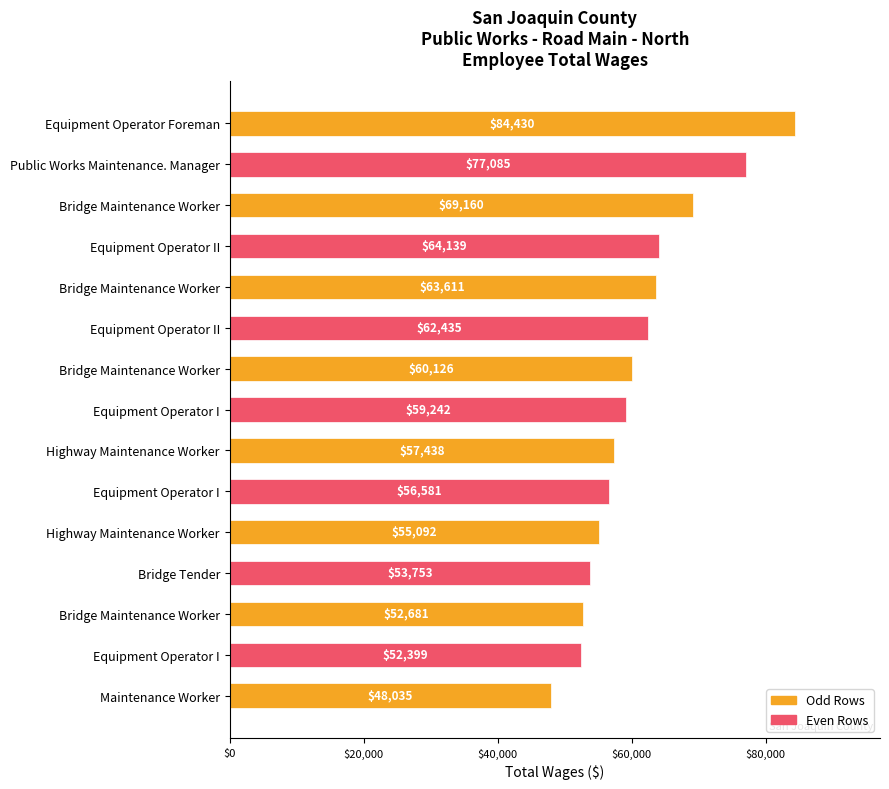

How many bars are there in total?

15